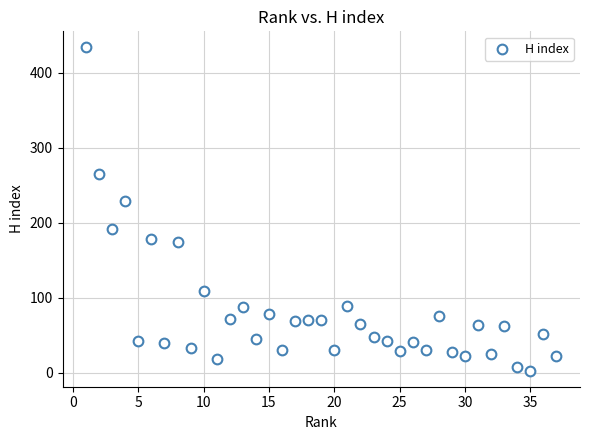

What Y value in the scatter plot is closest to 218?

229